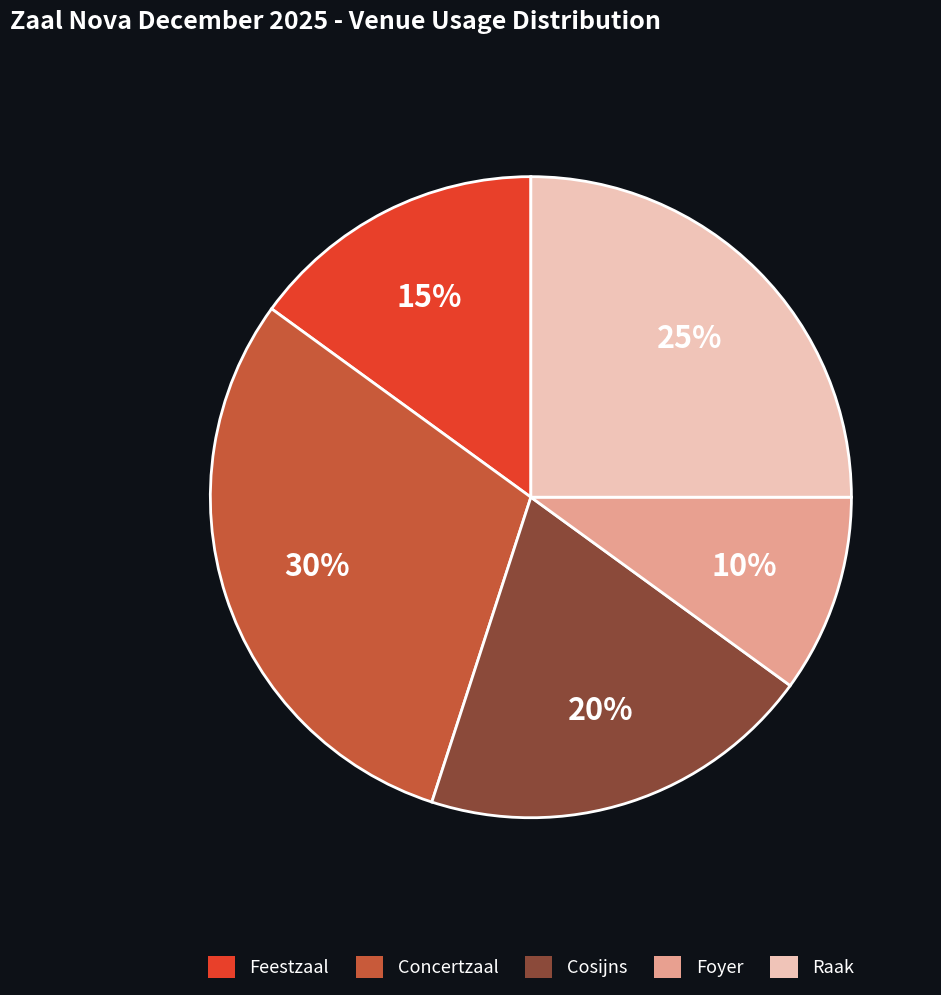

To the nearest percent, what percentage of the pie is Foyer?

10%